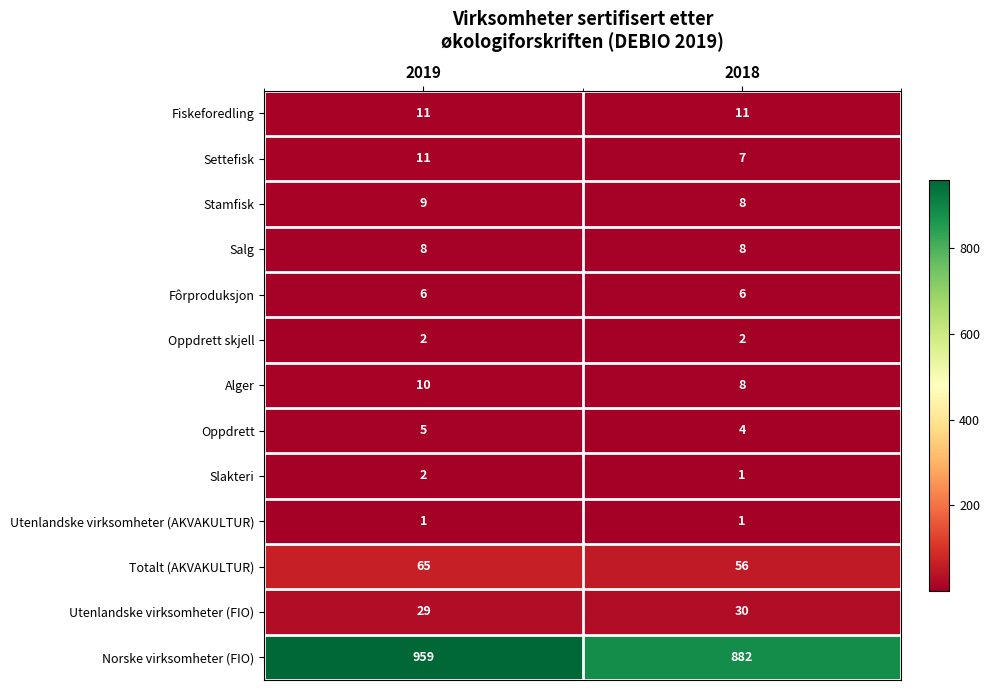

Between 2019 and 2018, which series saw the biggest shift?

Norske virksomheter (FIO)